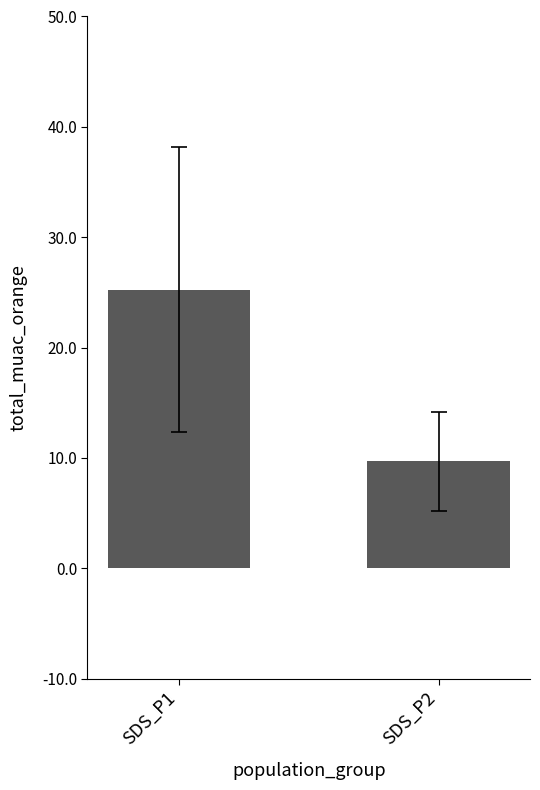

What is the sum of all values?

35.0